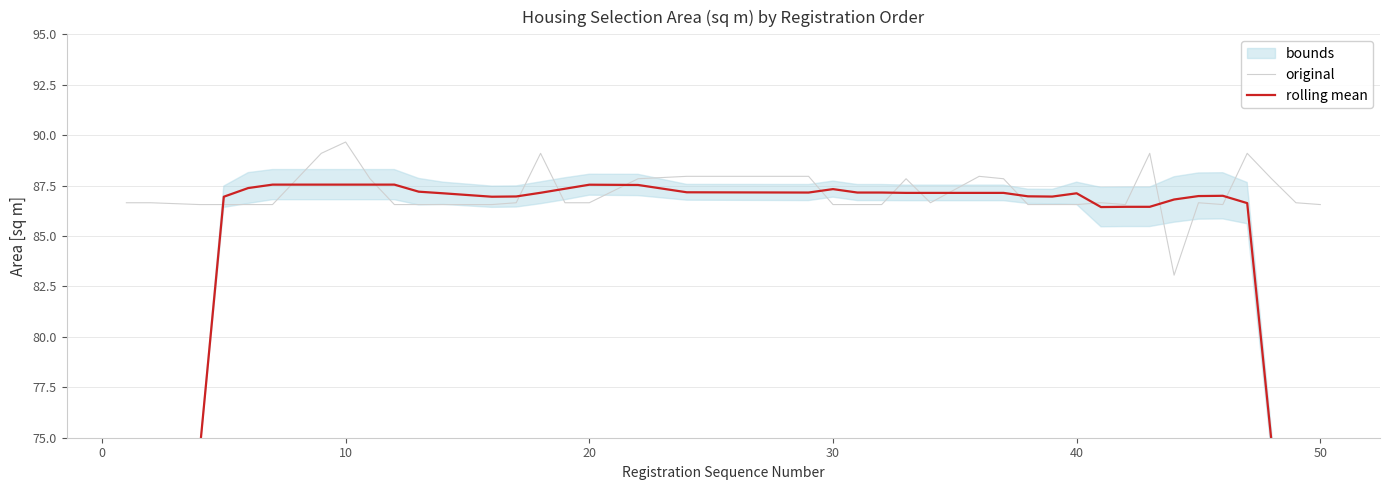

What is the difference between the maximum and second lowest values in the original series?

3.1